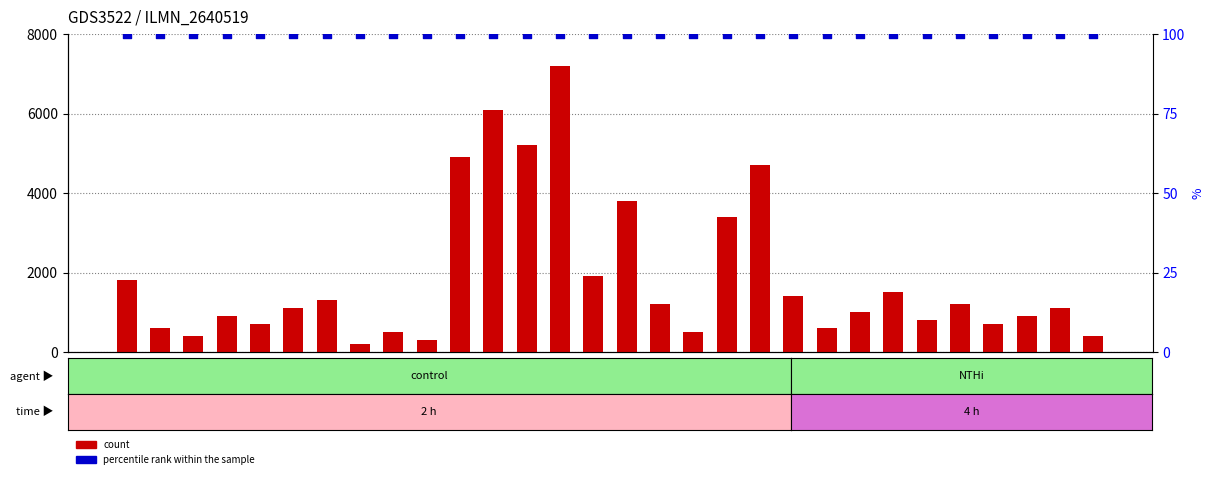

Which series has the largest total across all categories?

count